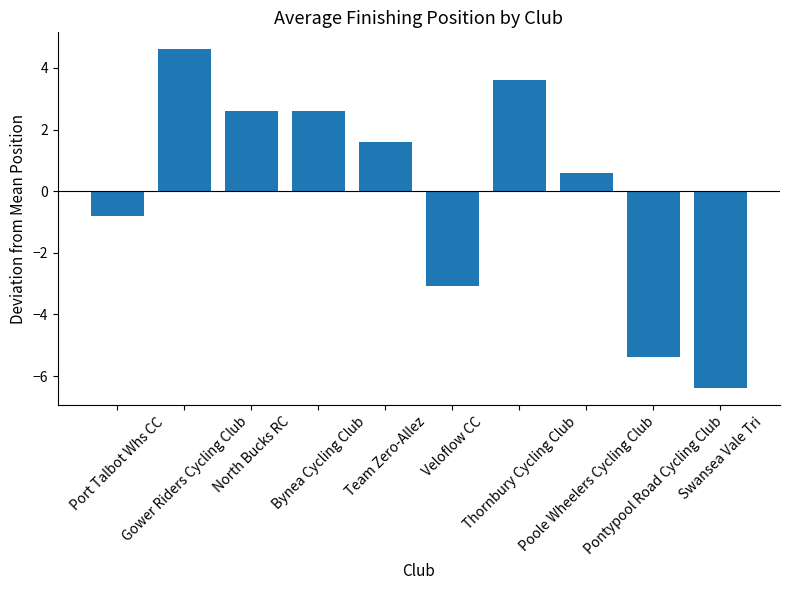

Between Port Talbot Whs CC and Team Zero-Allez, which is larger?

Team Zero-Allez